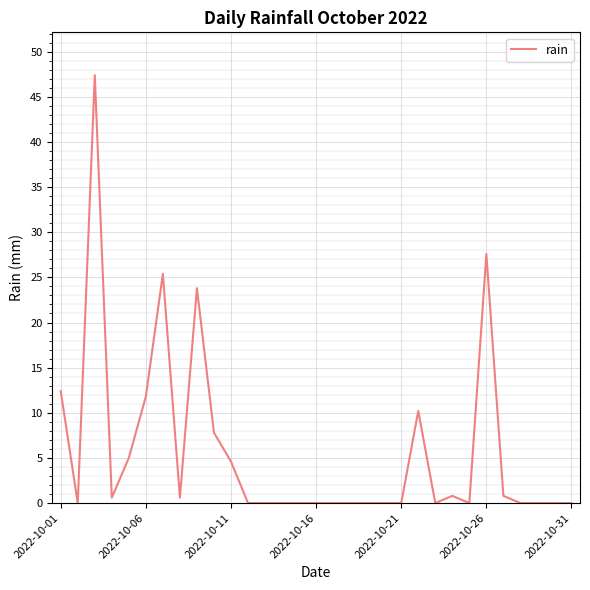

What is the difference between the maximum and minimum values?

47.4